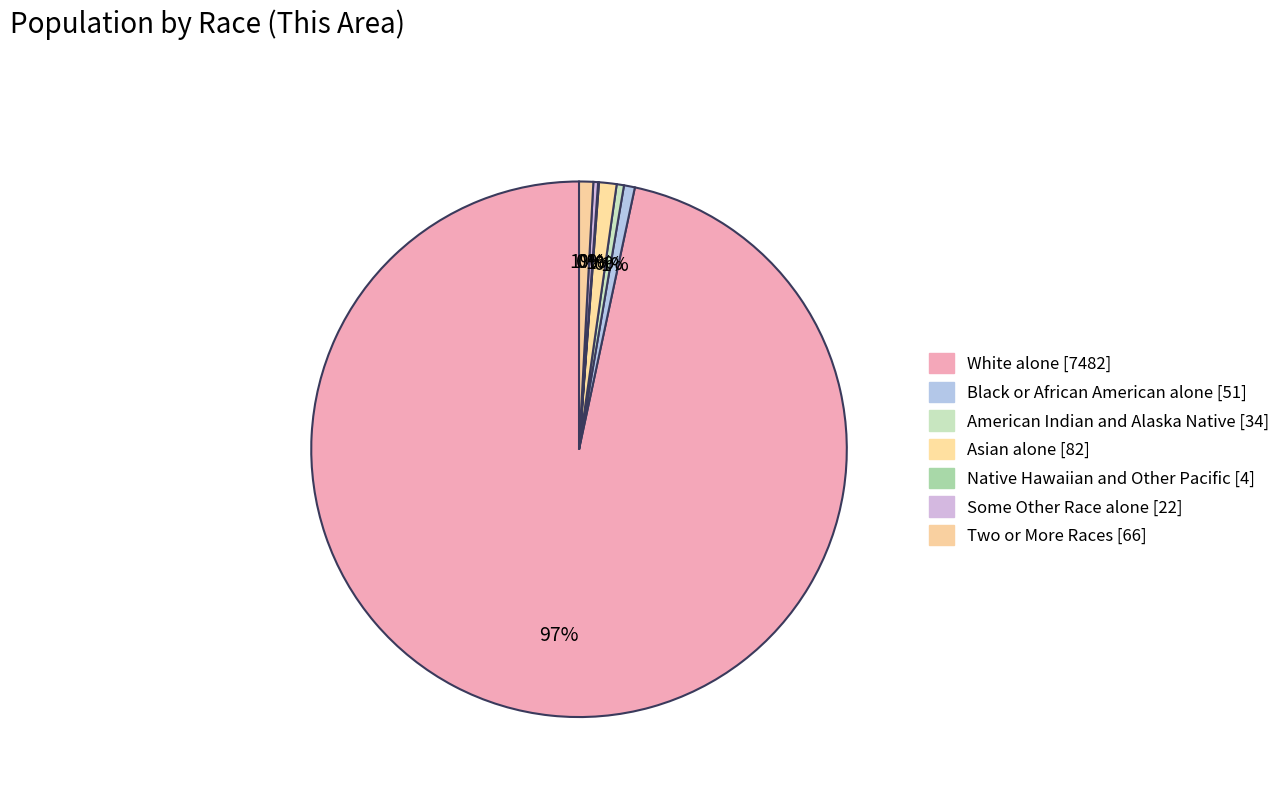

To the nearest percent, what is the difference between the White alone and Asian alone slice percentages?

96%